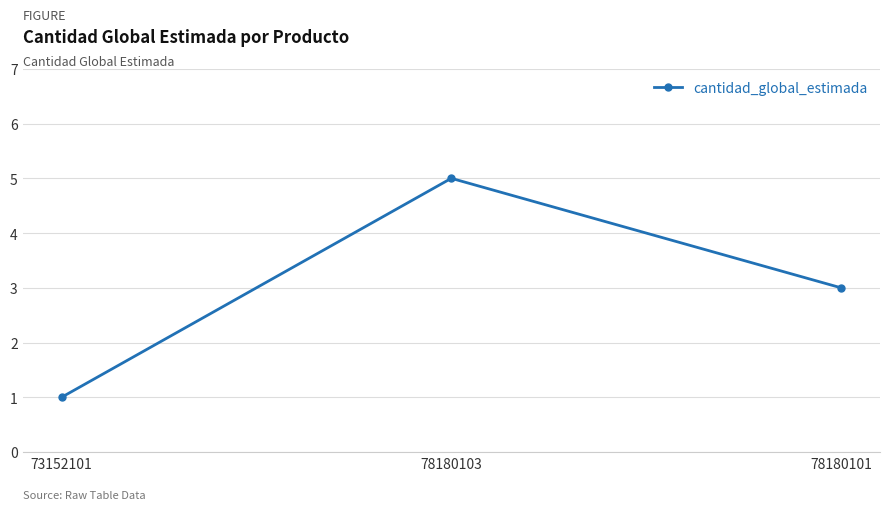

Reading left to right, what are all the values shown in this chart?

1	5	3